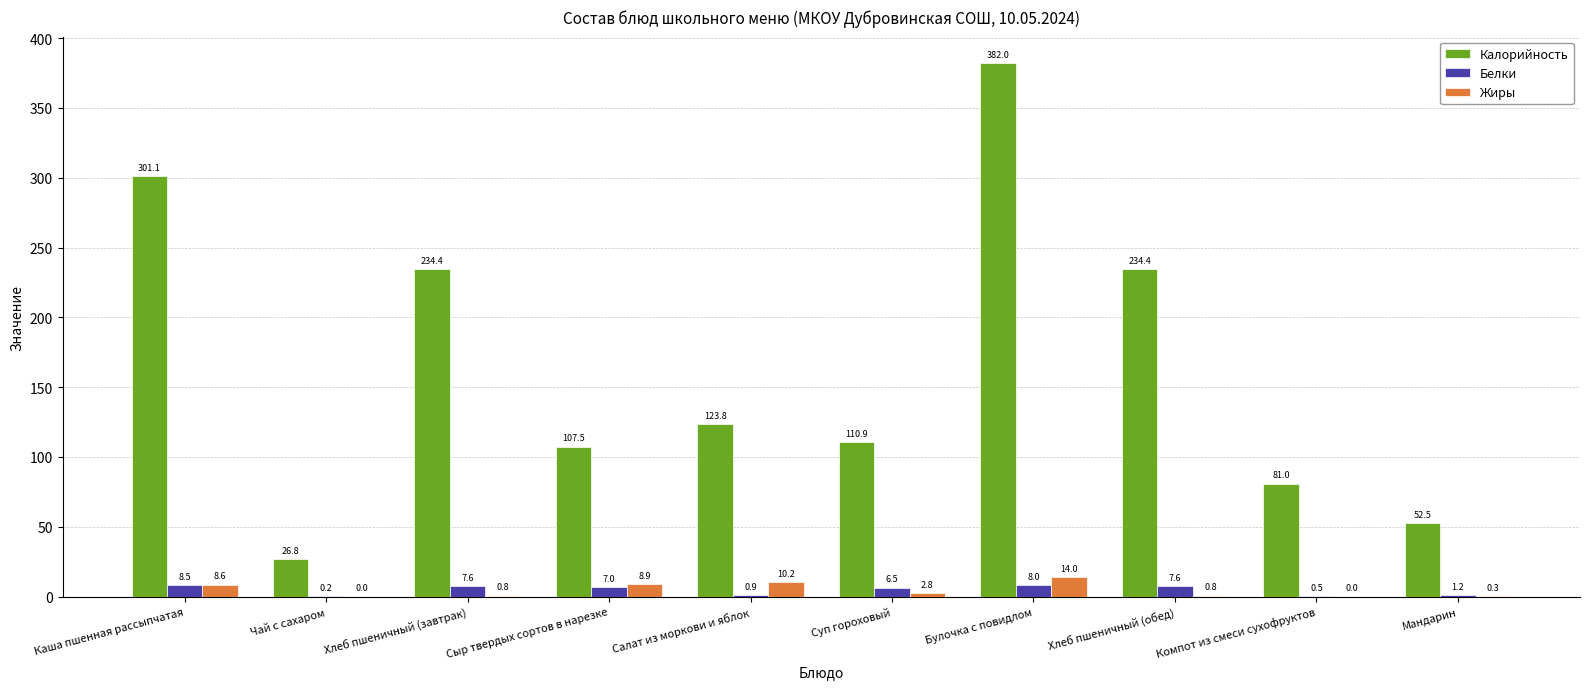

Between Суп гороховый and Булочка с повидлом, which series saw the biggest shift?

Калорийность